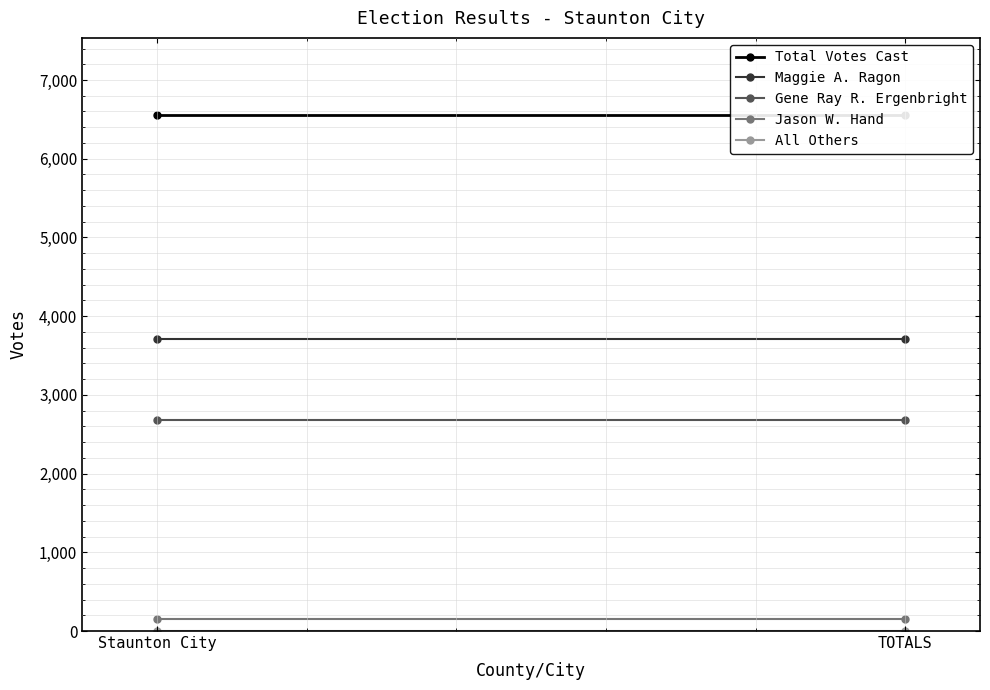

The value of Total Votes Cast at TOTALS is 2885. True or false?

False